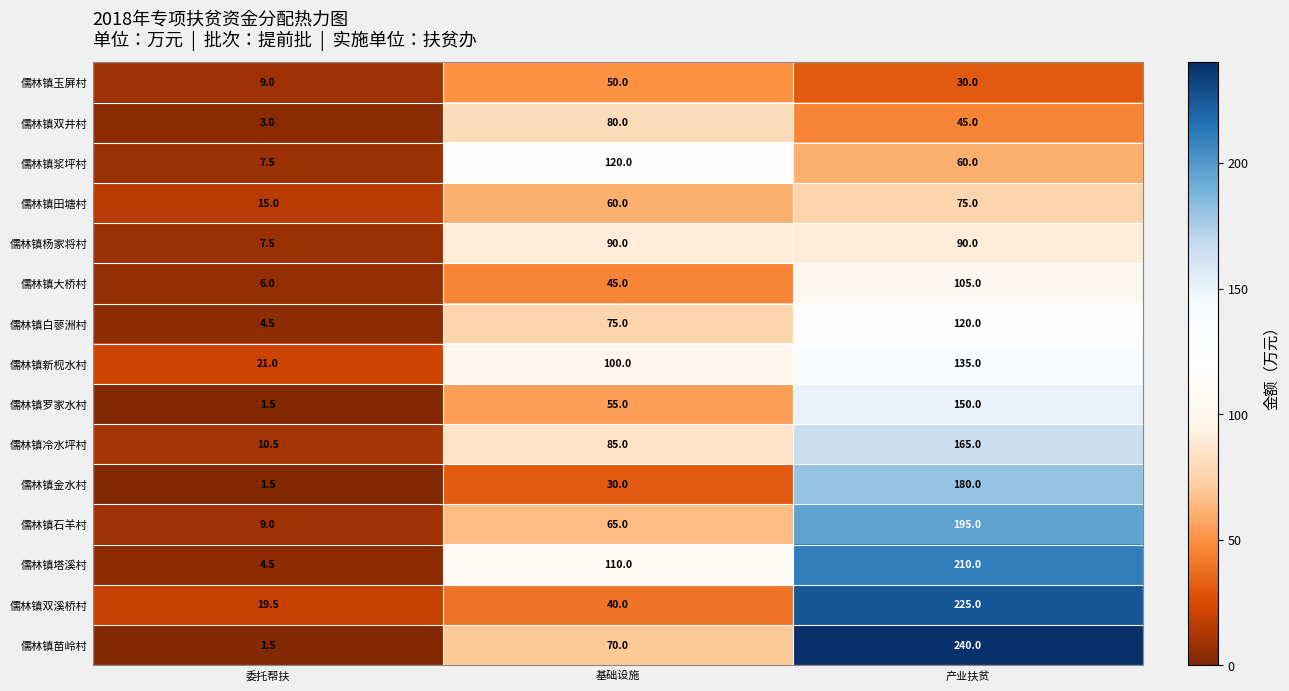

List the labels in order of 儒林镇石羊村 value, smallest first.

委托帮扶, 基础设施, 产业扶贫